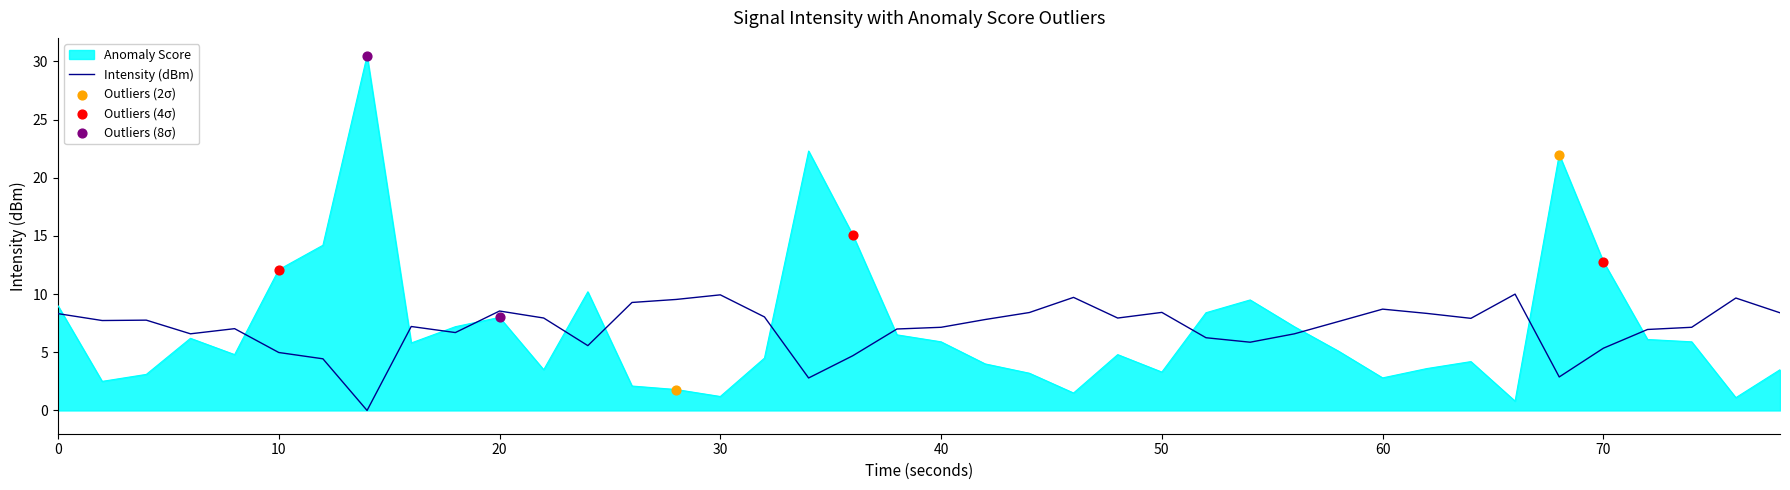

Which series has the widest spread of values?

Anomaly Score